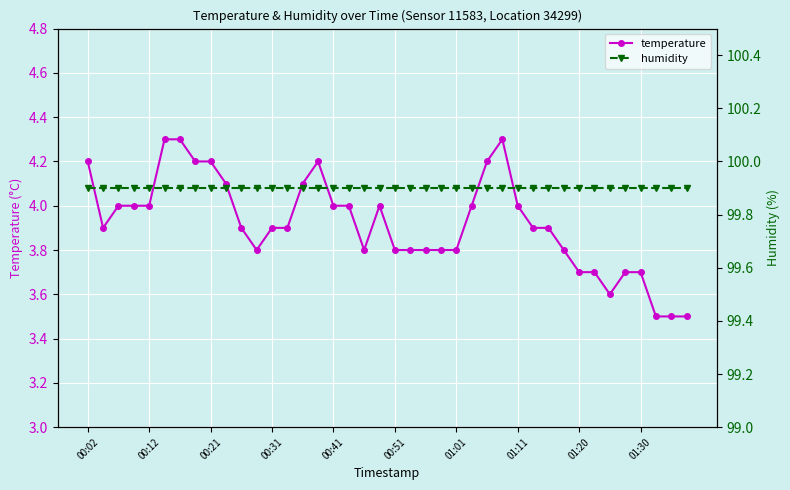

Which has a higher value, 00:31 or 35?

00:31